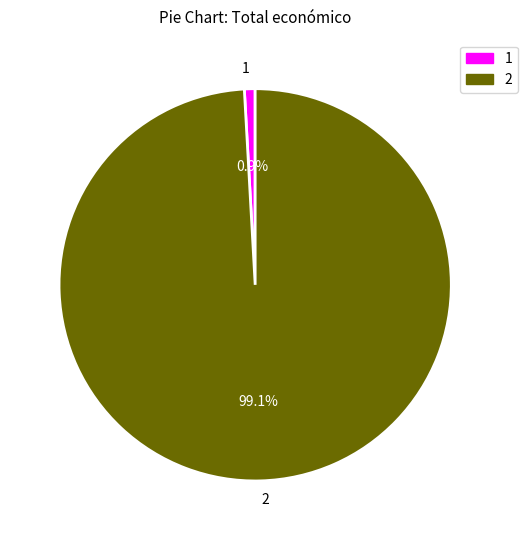

Which slice is the smallest?

1